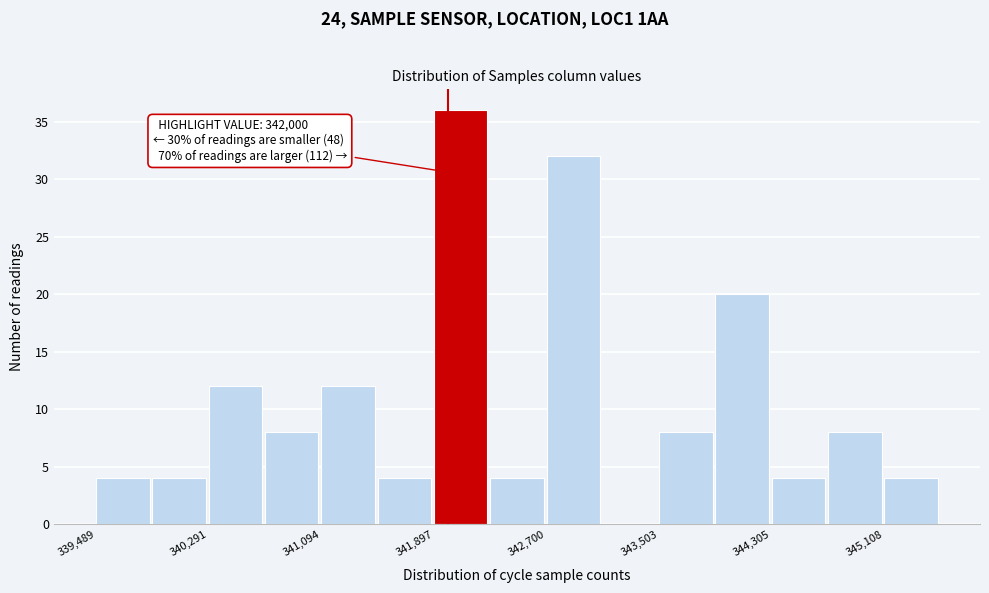

Over which range of the x-axis is the bar tallest?

341900 to 342300